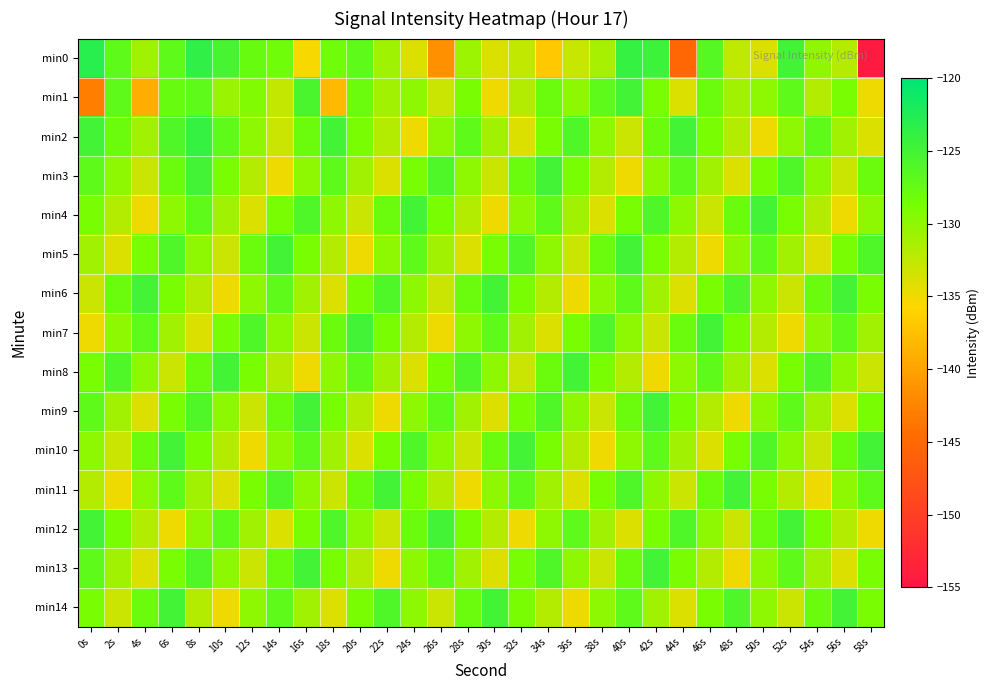

Count the number of data series in this chart.

15